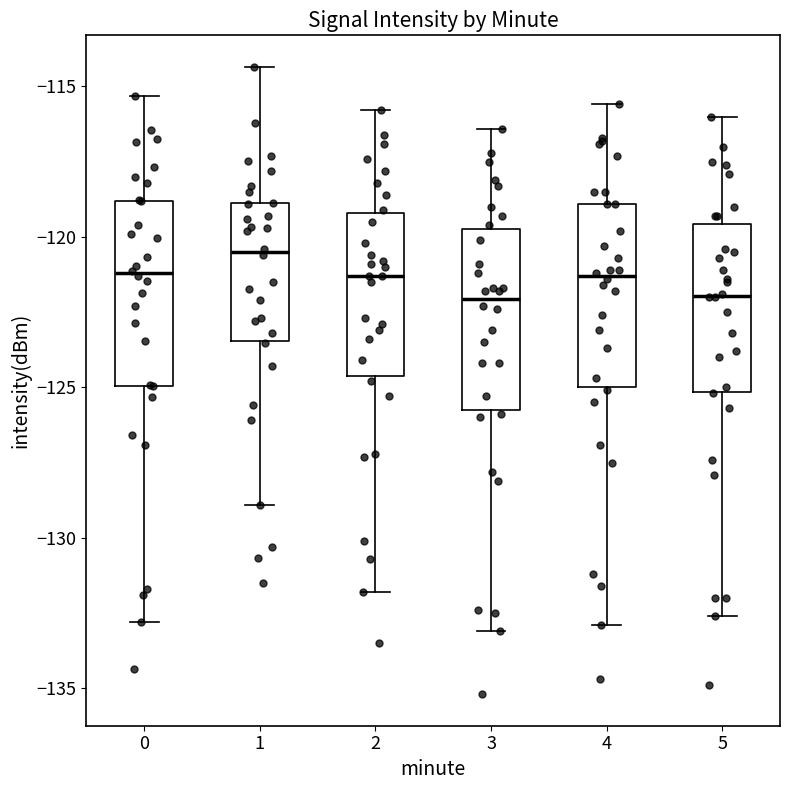

Reading left to right, transcribe this box plot: for each box, give where its median line is, the range the box spans, and where its two whiskers end, as read against the y-axis. The values are not printed on the chart, so give them approximately, as read against the axis.

0: median -121.0, box -125.0 to -119.0, whiskers -133.0 to -115.5
1: median -120.5, box -123.5 to -119.0, whiskers -129.0 to -114.5
2: median -121.5, box -124.5 to -119.0, whiskers -132.0 to -116.0
3: median -122.0, box -125.5 to -119.5, whiskers -133.0 to -116.5
4: median -121.5, box -125.0 to -119.0, whiskers -133.0 to -115.5
5: median -122.0, box -125.0 to -119.5, whiskers -132.5 to -116.0